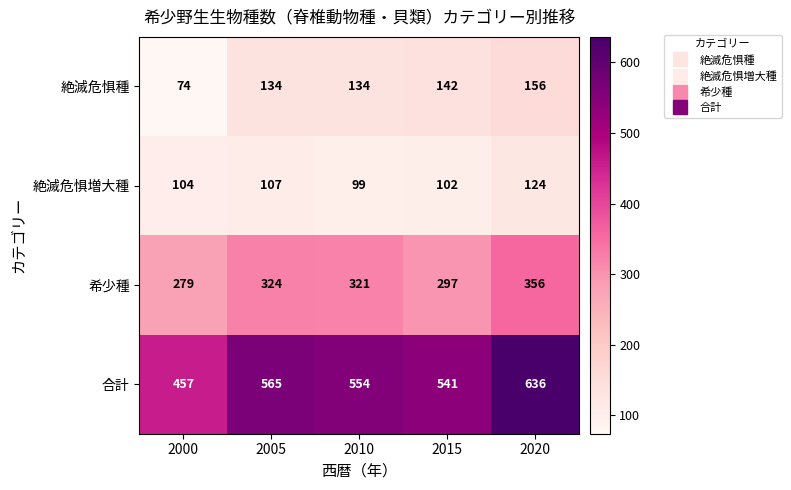

How many data points does each series have?

5